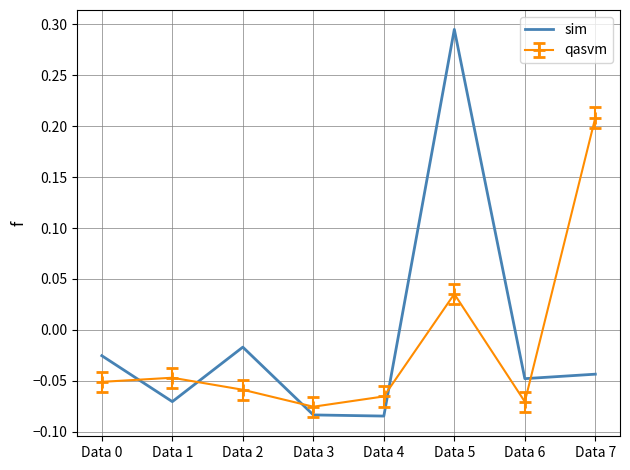

Is it true that qasvm equals 0.3 at Data 7?

False